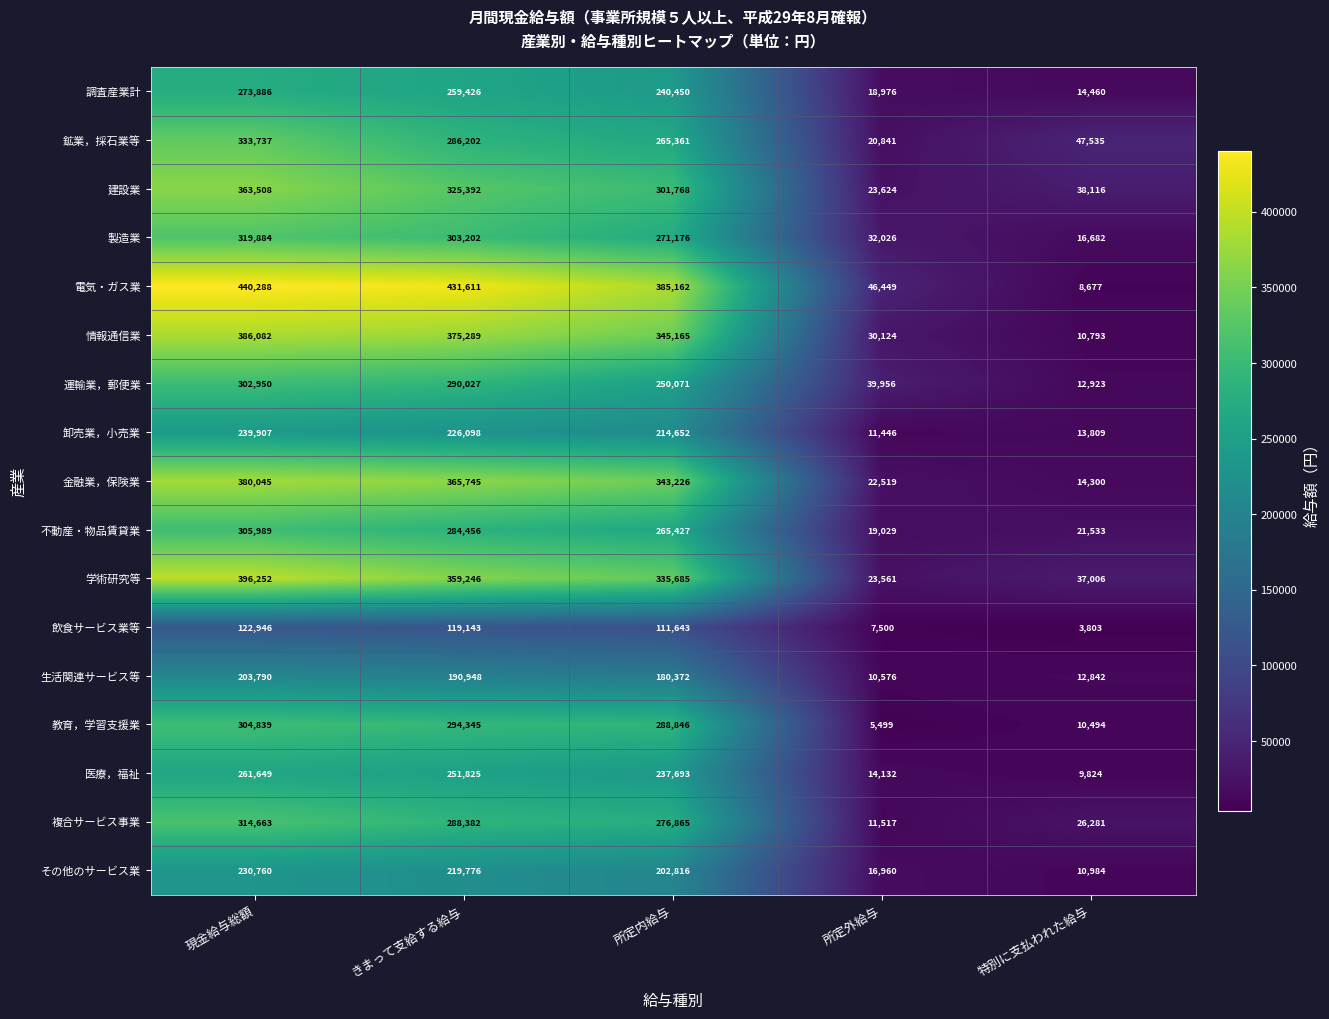

At which category does the chart reach its minimum across all series?

特別に支払われた給与